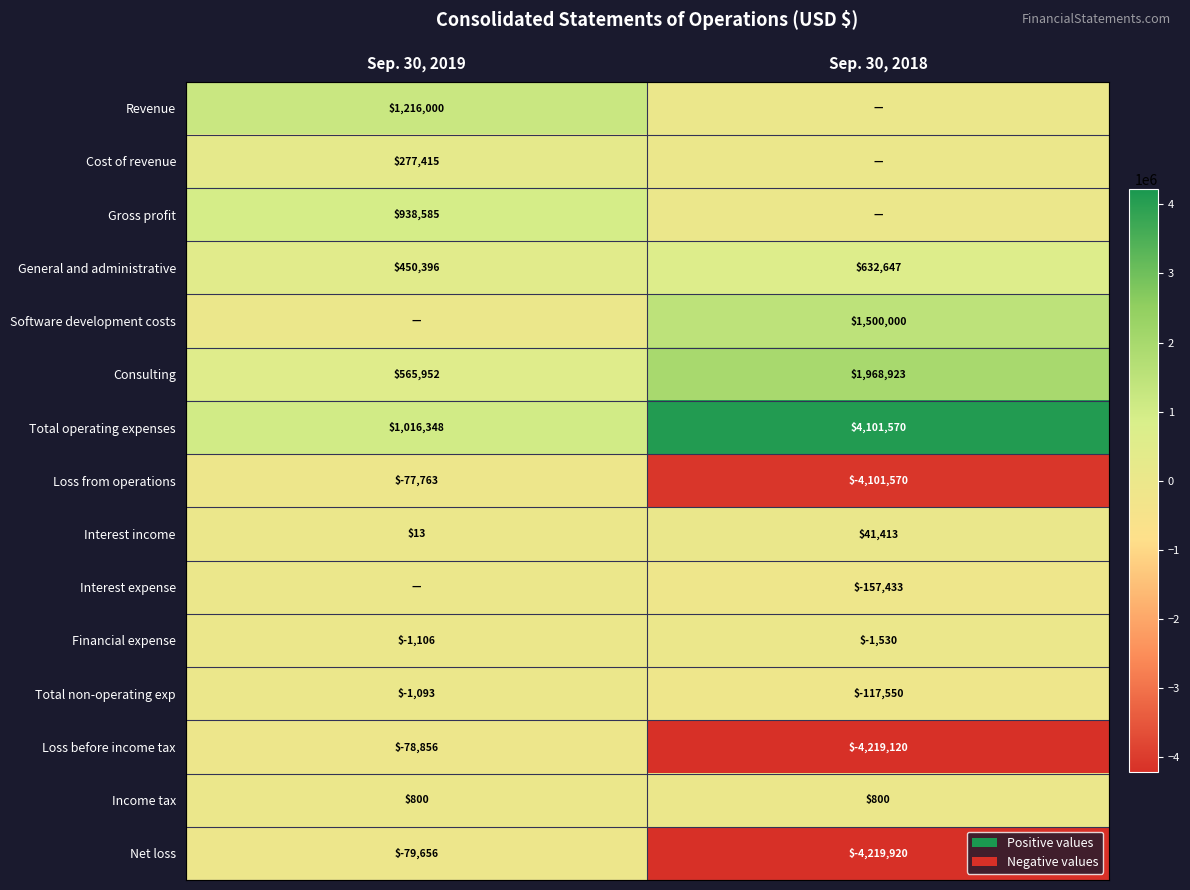

Is the value of Loss before income tax at Sep. 30, 2018 greater than the value of Financial expense at Sep. 30, 2018?

No